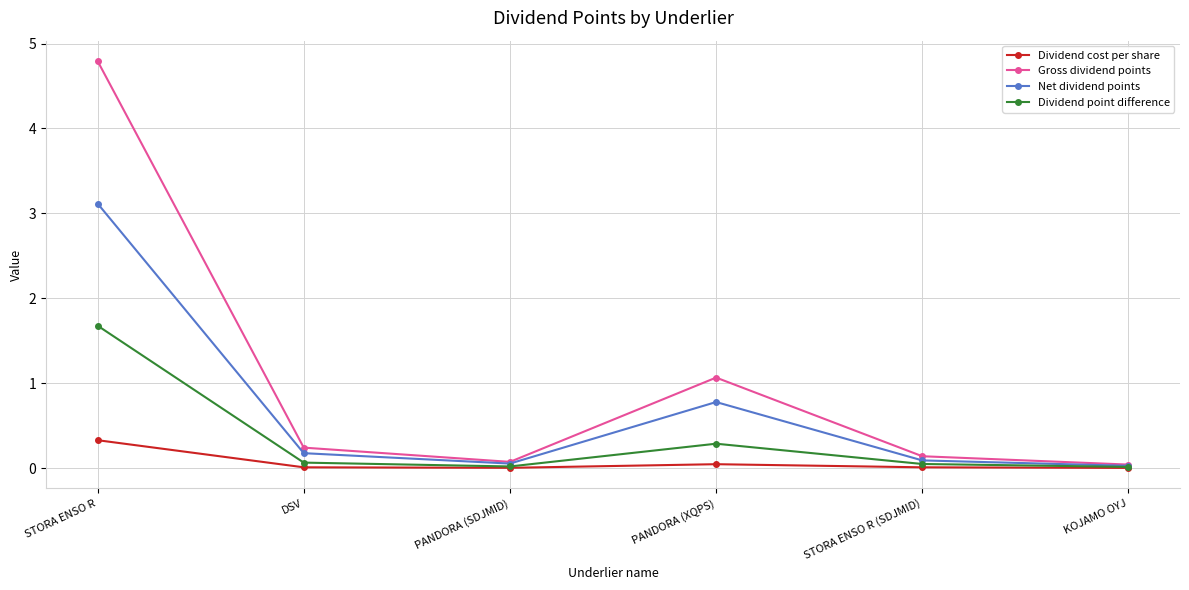

How many interior local valleys does the Net dividend points series have?

1